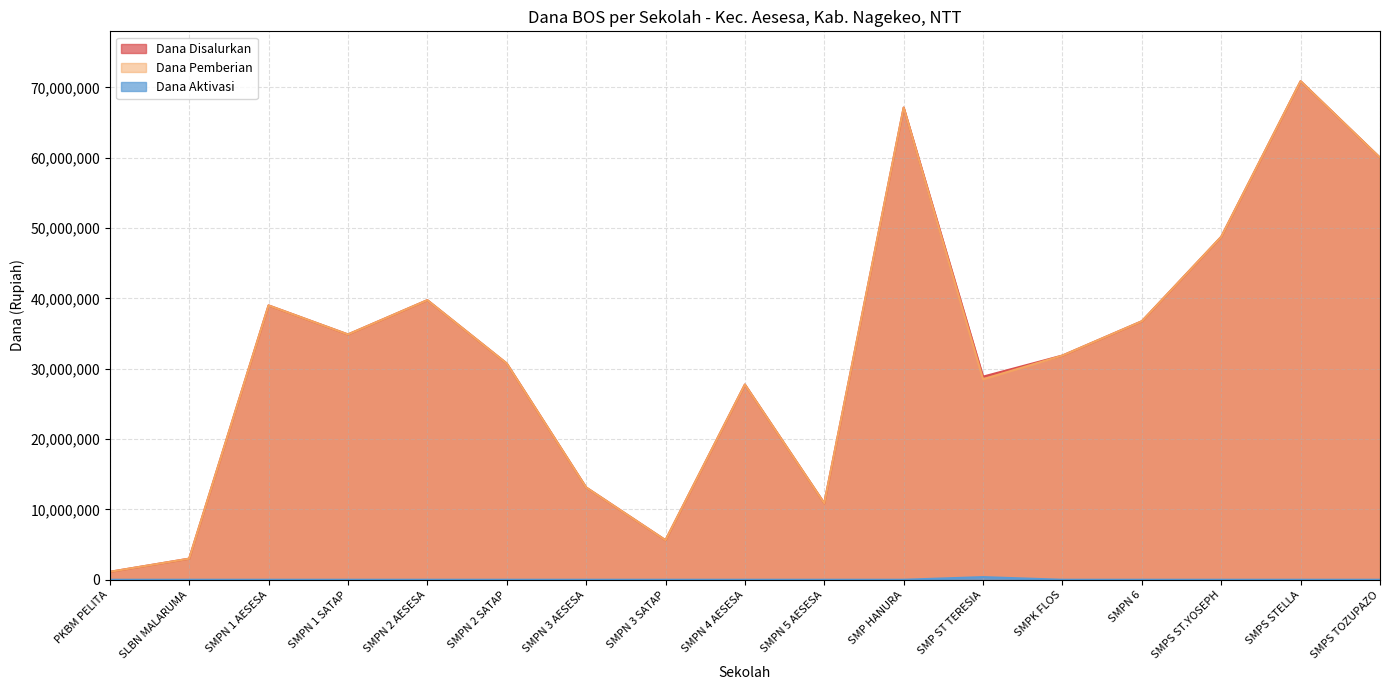

True or false: Dana Pemberian has more than 2 interior local peaks.

True